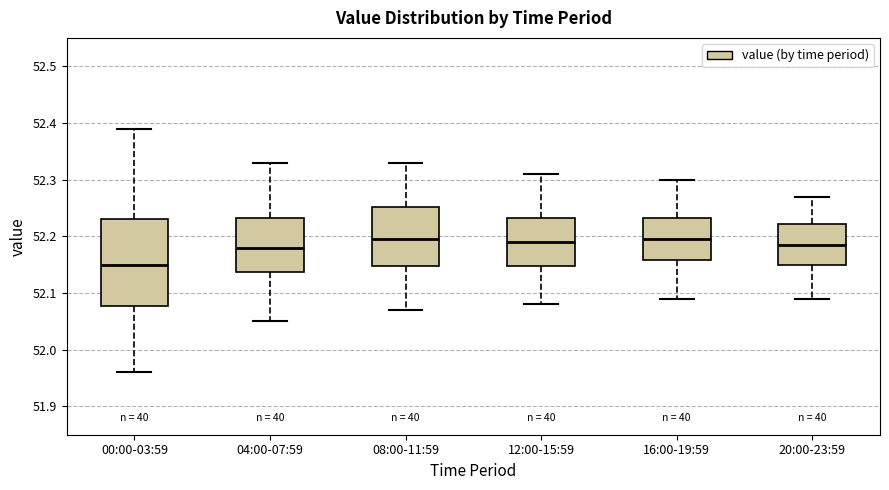

Reading left to right, read every box against the y-axis: the position of its median line, the range the box covers, and the ends of its whiskers. The values are not printed on the chart, so give them approximately, as read against the axis.

00:00-03:59: median 52.15, box 52.08 to 52.23, whiskers 51.96 to 52.39
04:00-07:59: median 52.18, box 52.14 to 52.23, whiskers 52.05 to 52.33
08:00-11:59: median 52.20, box 52.15 to 52.25, whiskers 52.07 to 52.33
12:00-15:59: median 52.19, box 52.15 to 52.23, whiskers 52.08 to 52.31
16:00-19:59: median 52.20, box 52.16 to 52.23, whiskers 52.09 to 52.30
20:00-23:59: median 52.19, box 52.15 to 52.22, whiskers 52.09 to 52.27